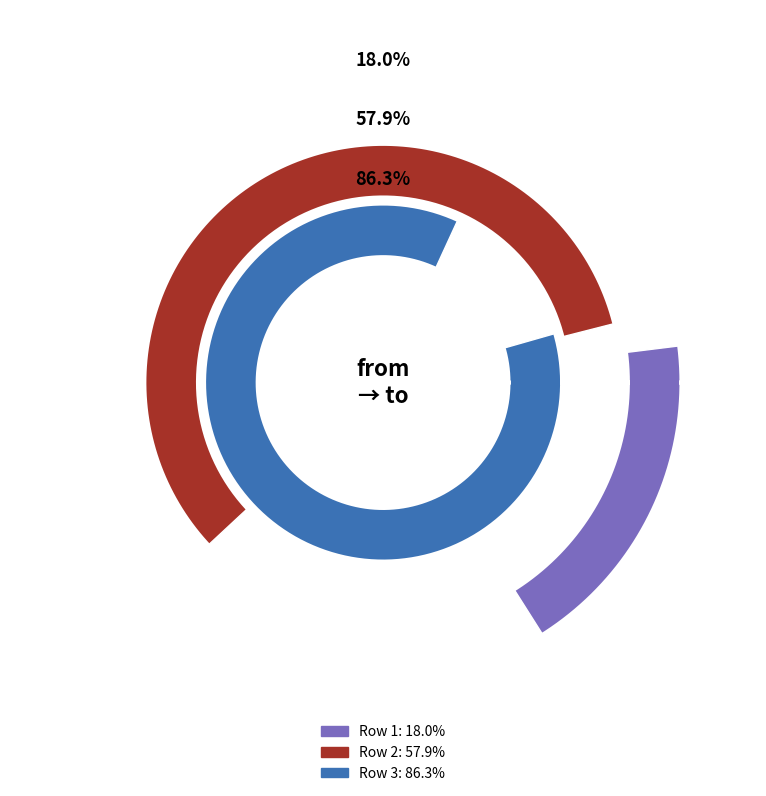

Is it true that 22759 is 18% of the pie?

True